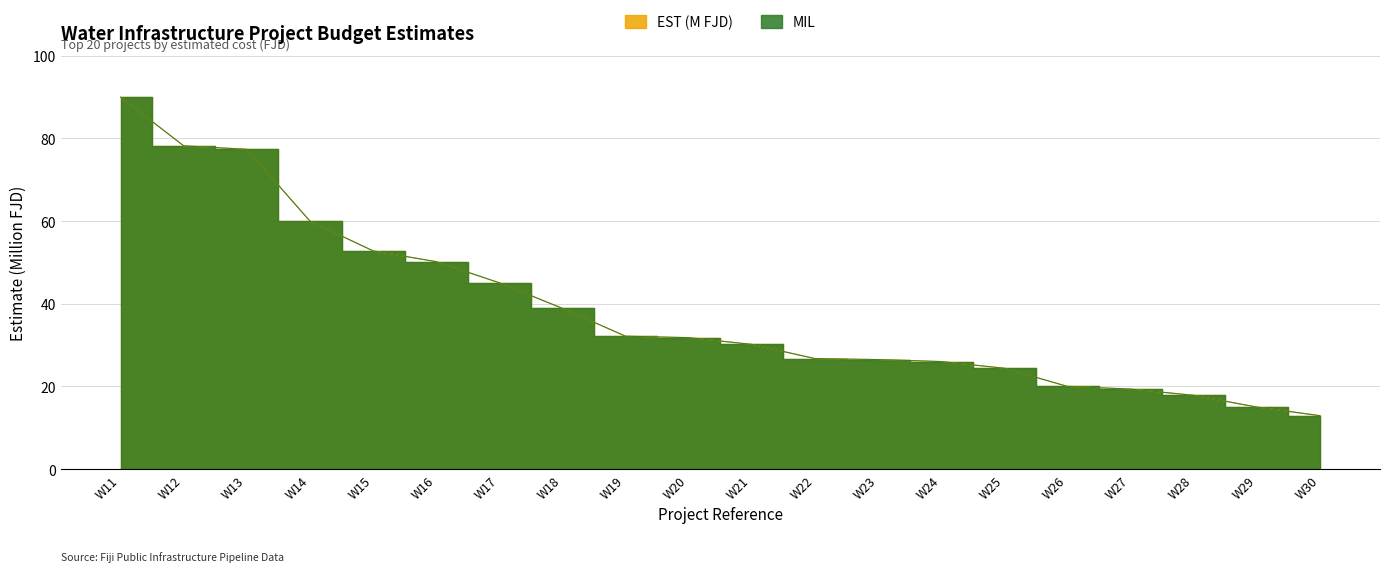

How many data points in EST (M FJD) are less than 31?

10